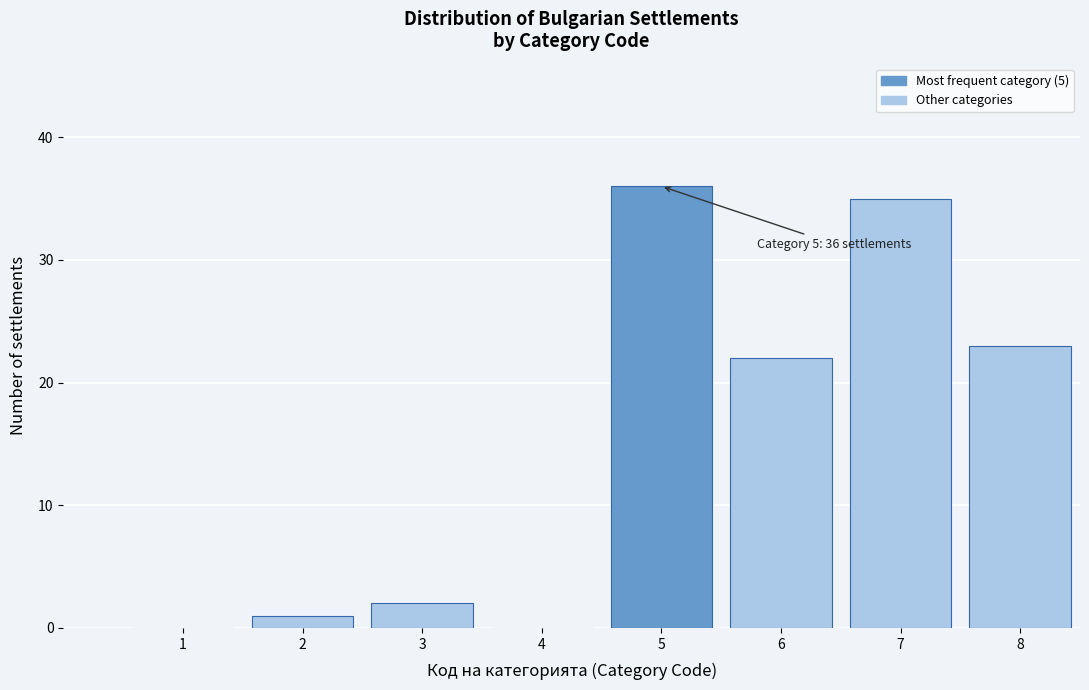

Reading right to left, list all the values displayed in this chart.

8=23	7=35	6=22	5=36	4=0	3=2	2=1	1=0